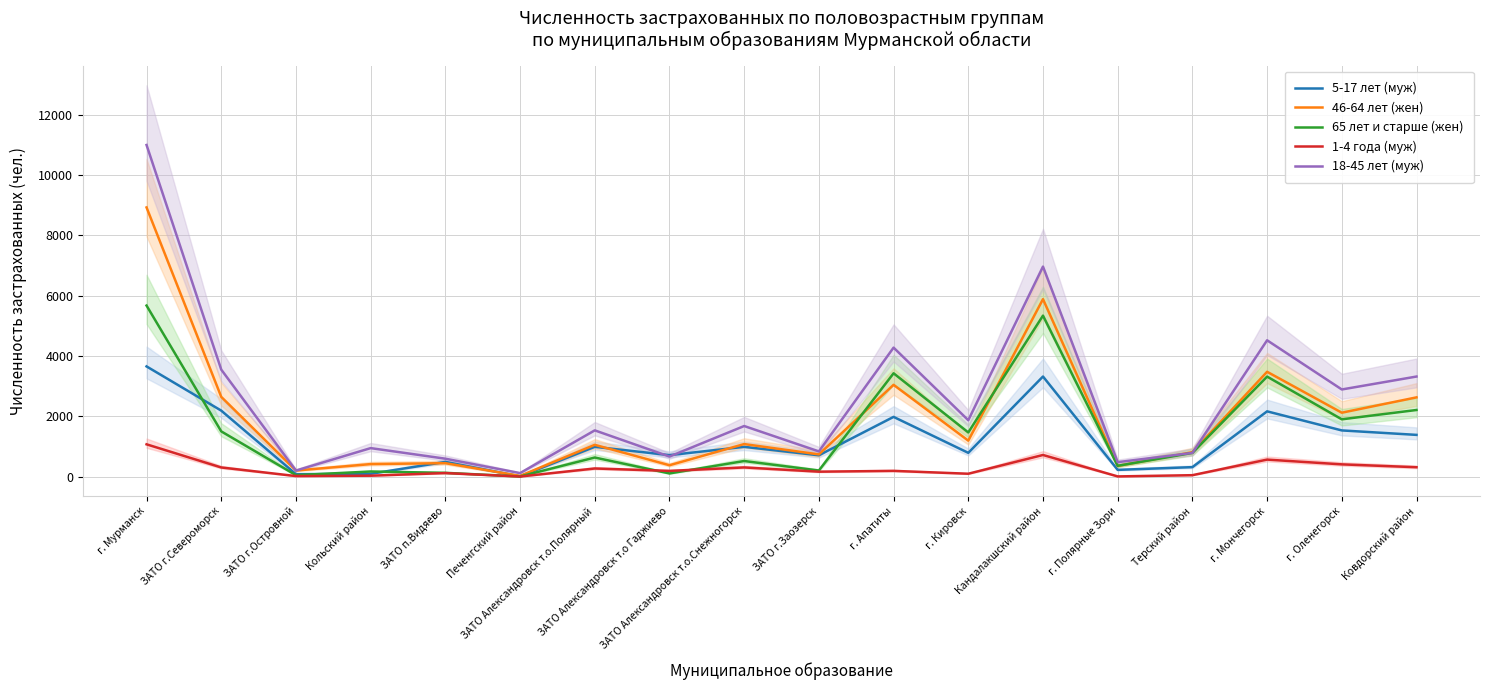

How many lines are shown in the chart?

5